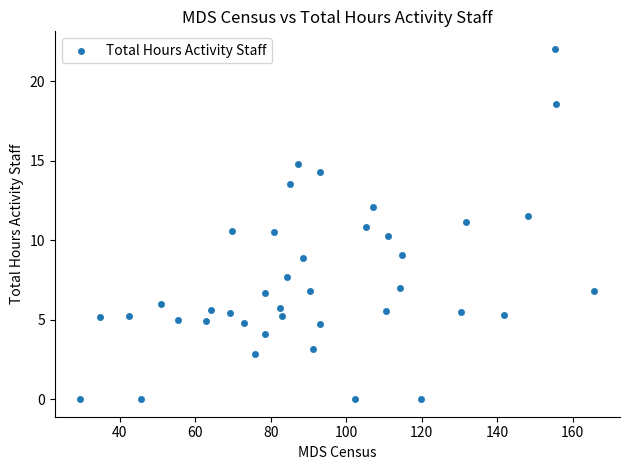

What is the range of Y values (max minus min)?

22.0